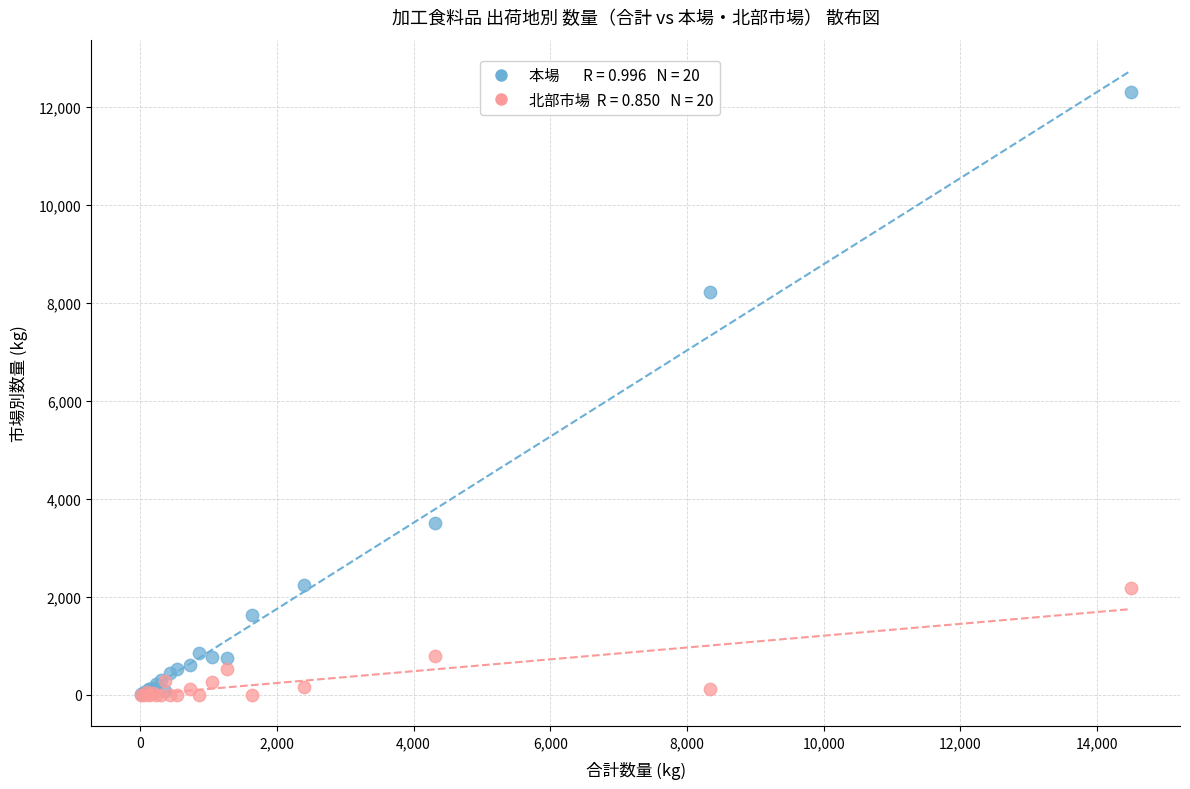

Across all series, what Y value is closest to 6151?

8218